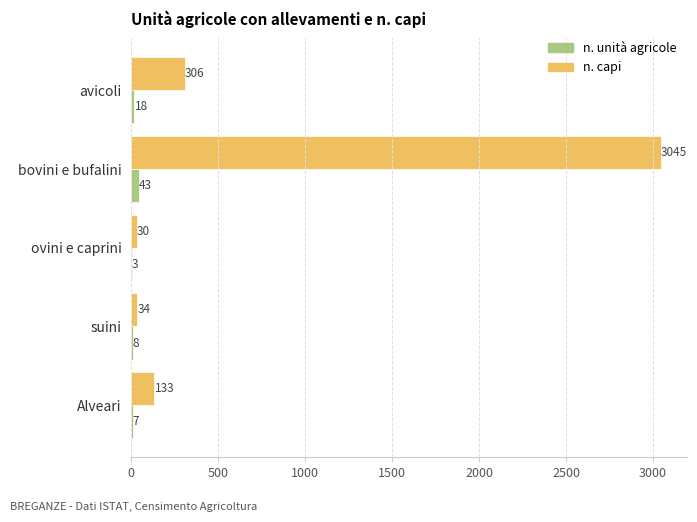

The n. unità agricole series shows 8 at suini. True or false?

True